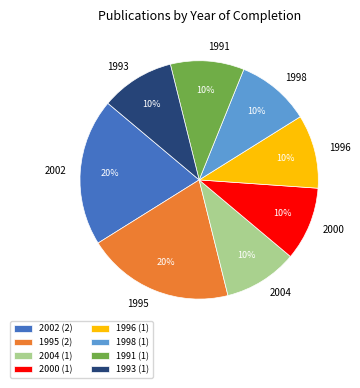

To the nearest percent, what percentage of the pie is 1993?

10%